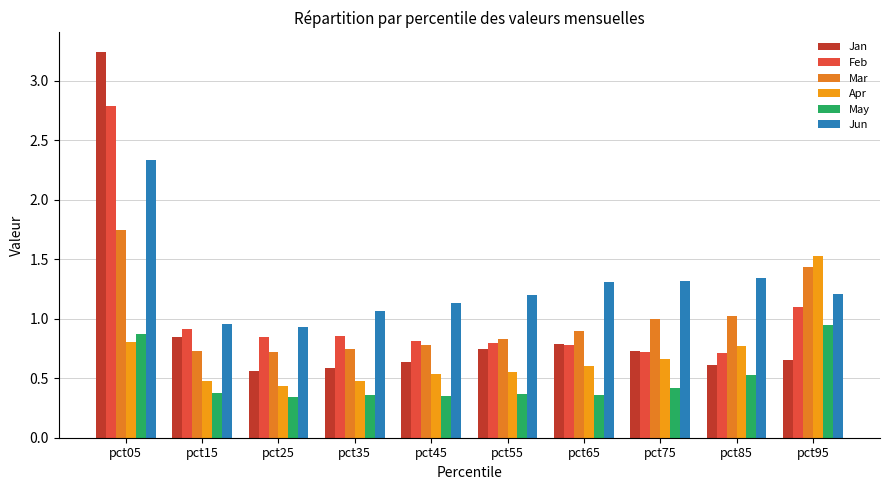

Which label corresponds to the largest value in the chart?

pct05